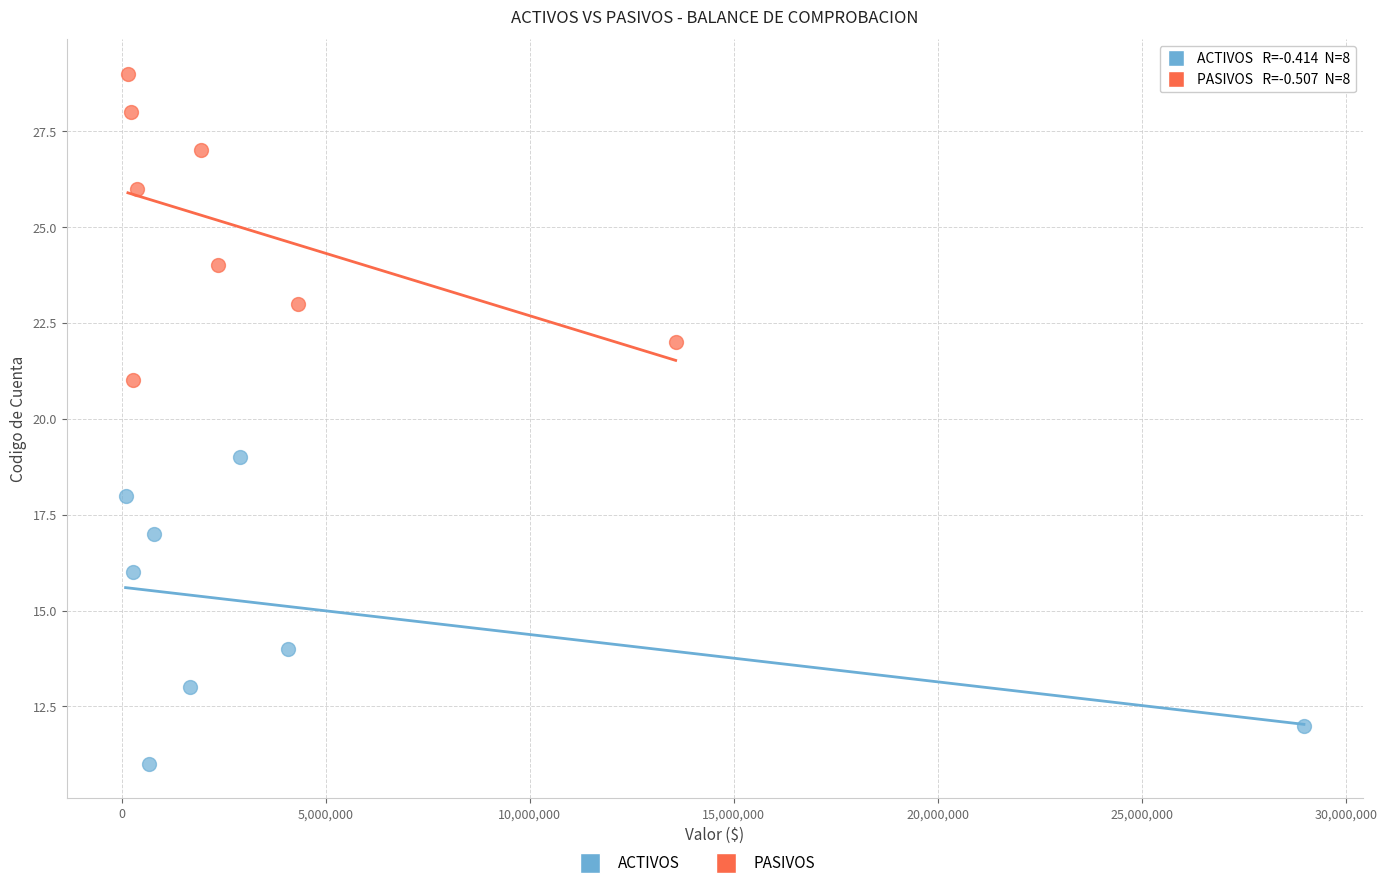

Which series contains the lowest Y value?

ACTIVOS